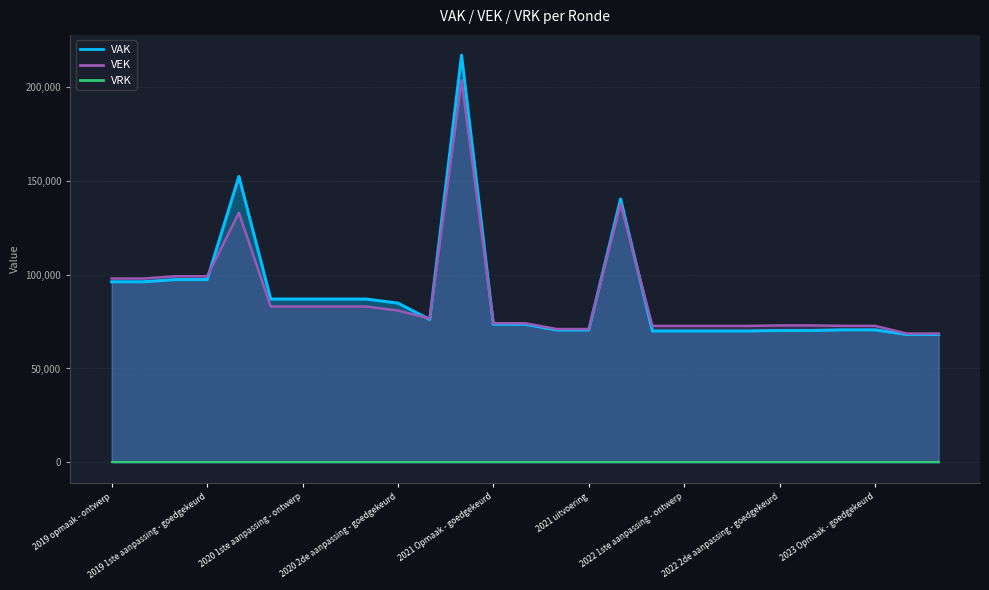

In VAK, how many points are lower than both neighbors (excluding endpoints)?

1